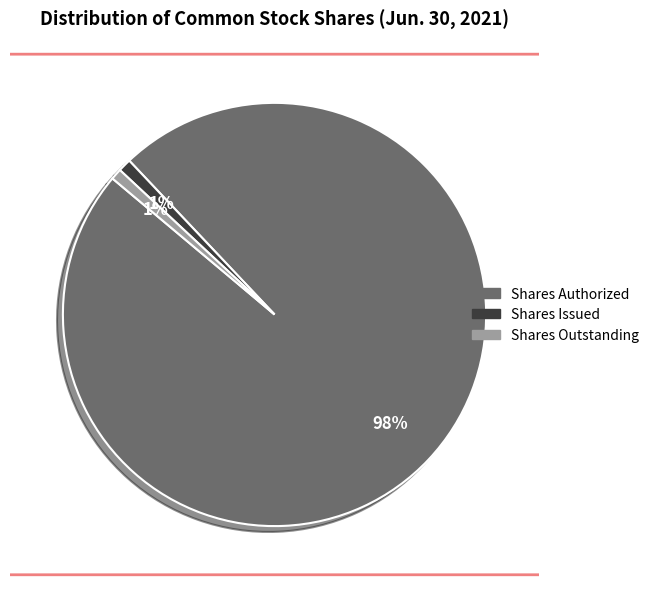

To the nearest percent, what is the difference between the largest and smallest slice percentages?

97%